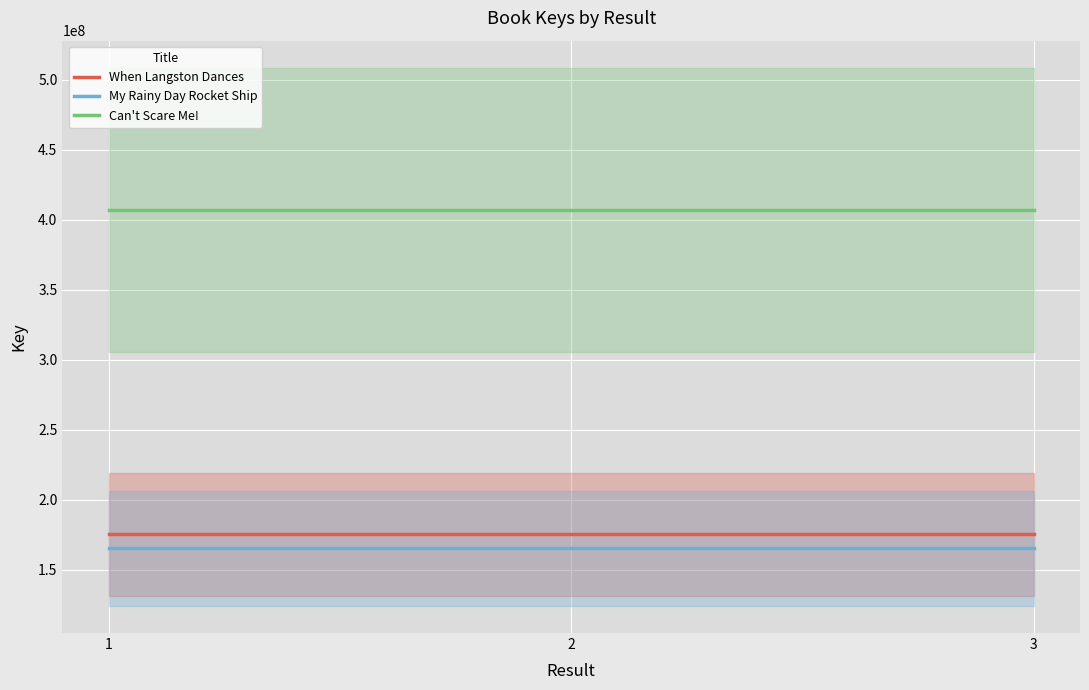

At which category does the chart reach its peak across all series?

1